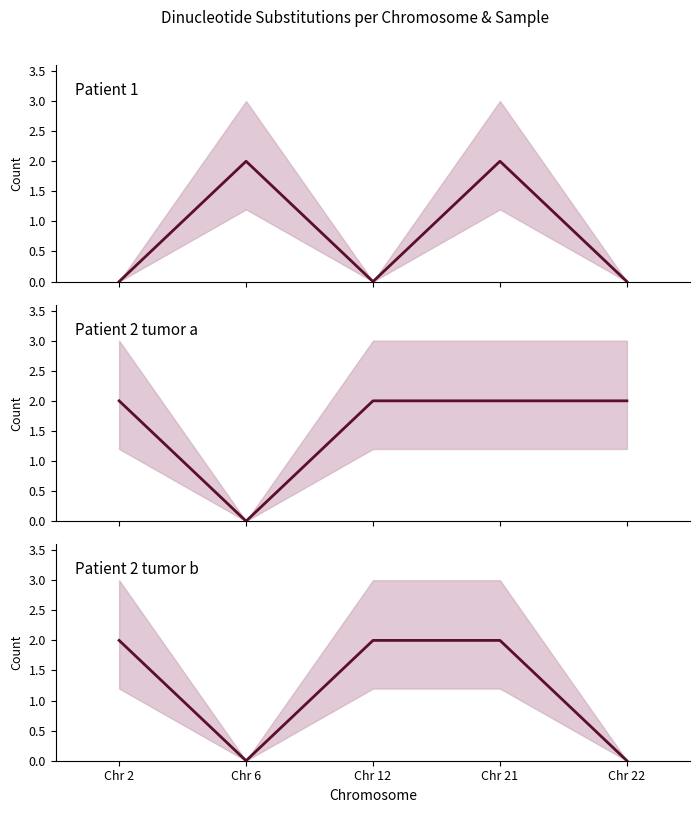

Does the chart display data point markers on the line(s)?

No